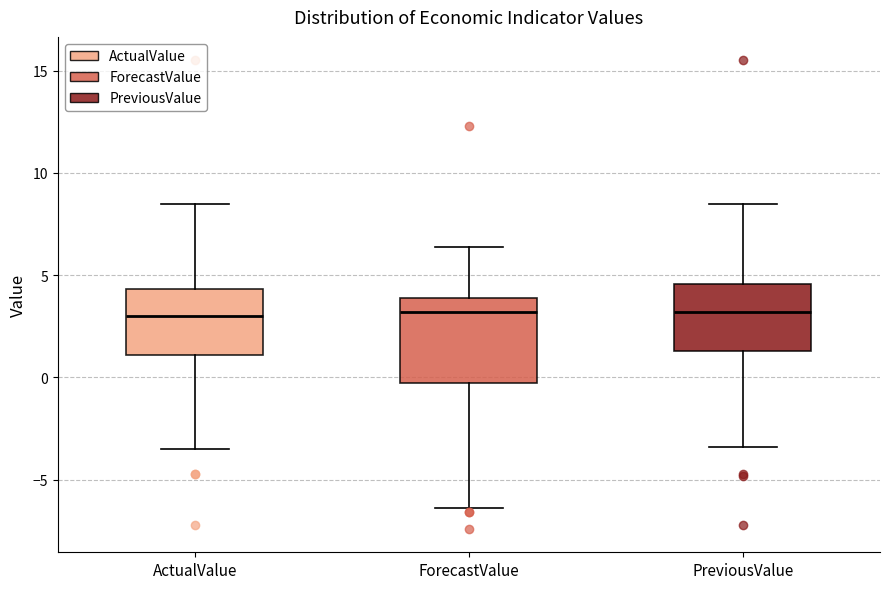

Reading left to right, read every box against the y-axis: the position of its median line, the range the box covers, and the ends of its whiskers. The values are not printed on the chart, so give them approximately, as read against the axis.

ActualValue: median 3.0, box 1.0 to 4.5, whiskers -3.5 to 8.5
ForecastValue: median 3.0, box 0.0 to 4.0, whiskers -6.5 to 6.5
PreviousValue: median 3.0, box 1.5 to 4.5, whiskers -3.5 to 8.5